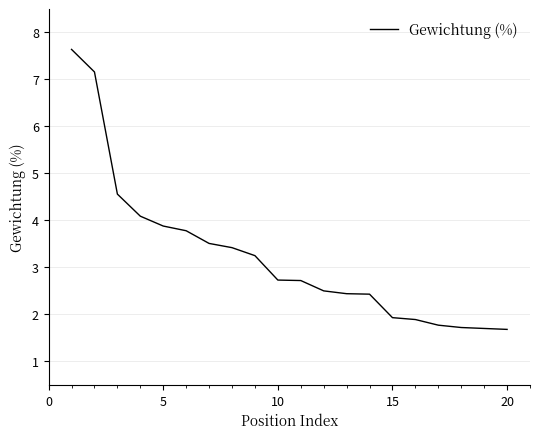

What is the smallest value displayed?

1.7